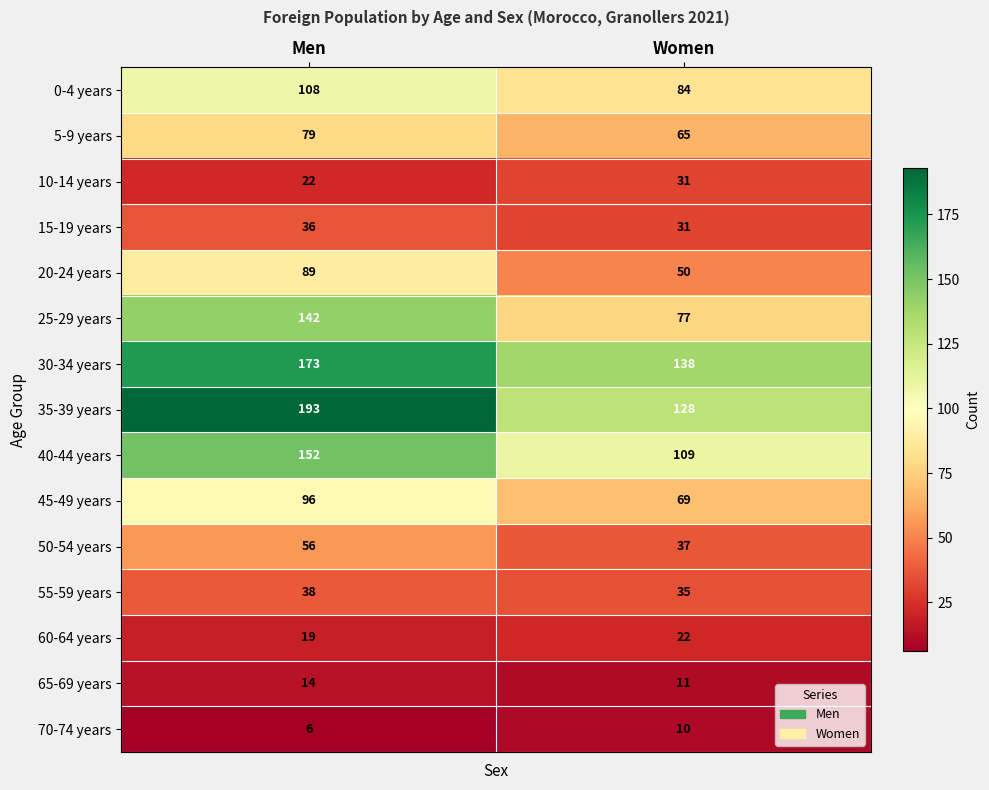

Reading left to right, list all the values displayed in this chart.

0-4 years: Men=108	Women=84
5-9 years: Men=79	Women=65
10-14 years: Men=22	Women=31
15-19 years: Men=36	Women=31
20-24 years: Men=89	Women=50
25-29 years: Men=142	Women=77
30-34 years: Men=173	Women=138
35-39 years: Men=193	Women=128
40-44 years: Men=152	Women=109
45-49 years: Men=96	Women=69
50-54 years: Men=56	Women=37
55-59 years: Men=38	Women=35
60-64 years: Men=19	Women=22
65-69 years: Men=14	Women=11
70-74 years: Men=6	Women=10